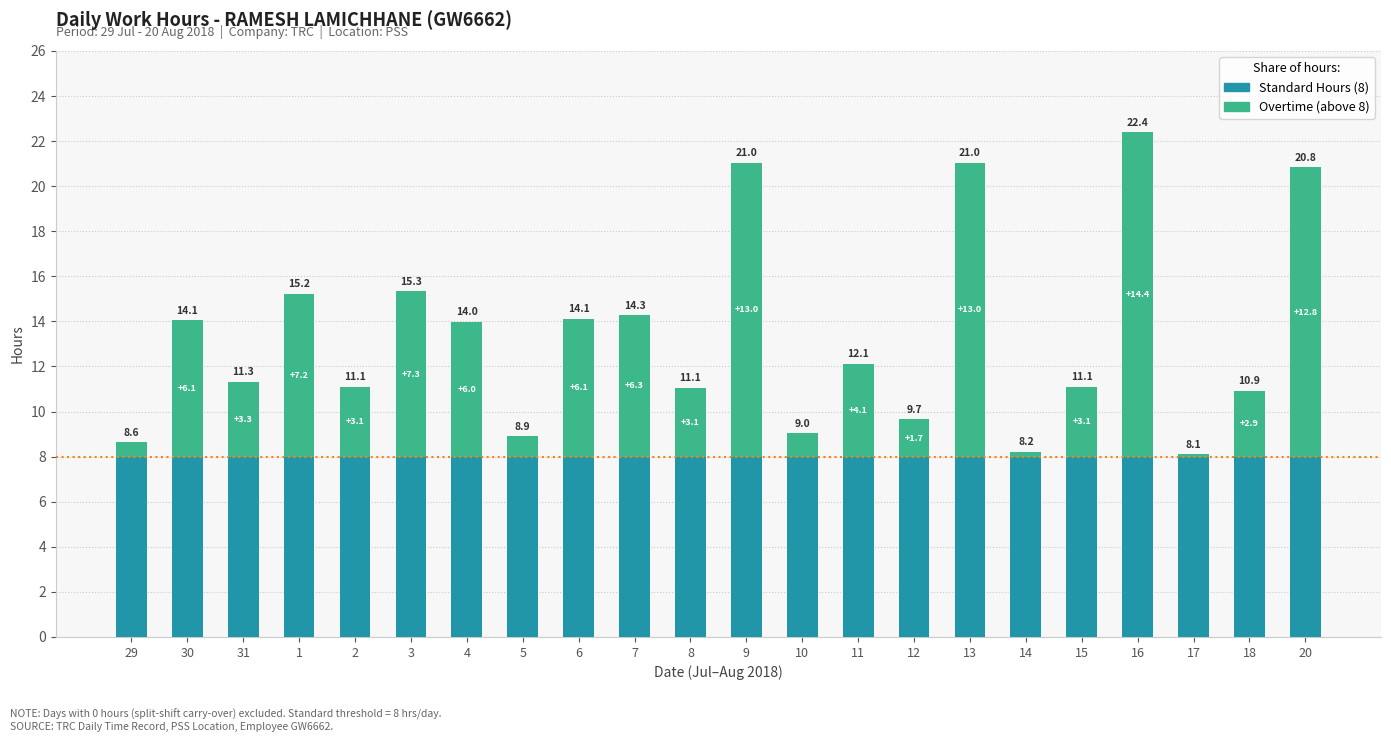

Where is Overtime (above 8) nearest to the value 7?

1